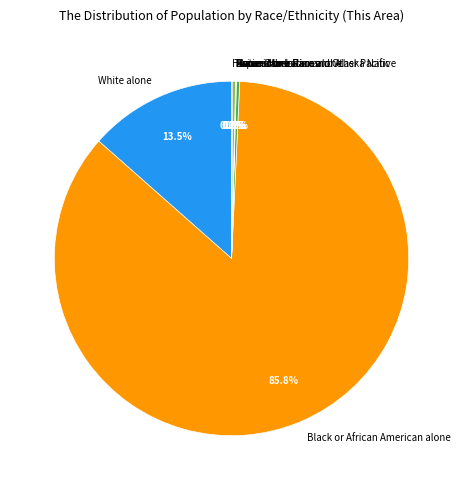

Which has a higher value, White alone or Black or African American alone?

Black or African American alone